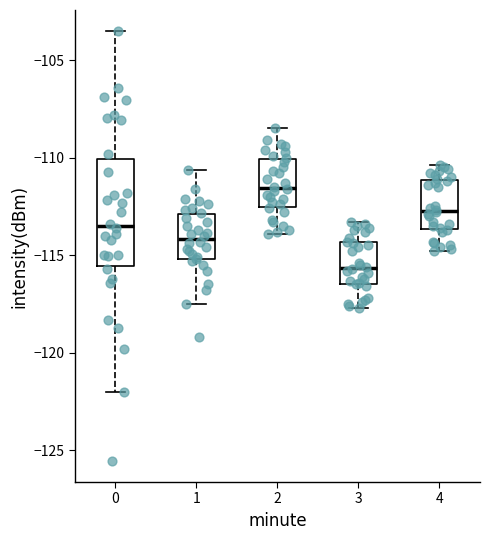

Comparing the boxes themselves (not the whiskers), which one is the tallest?

0